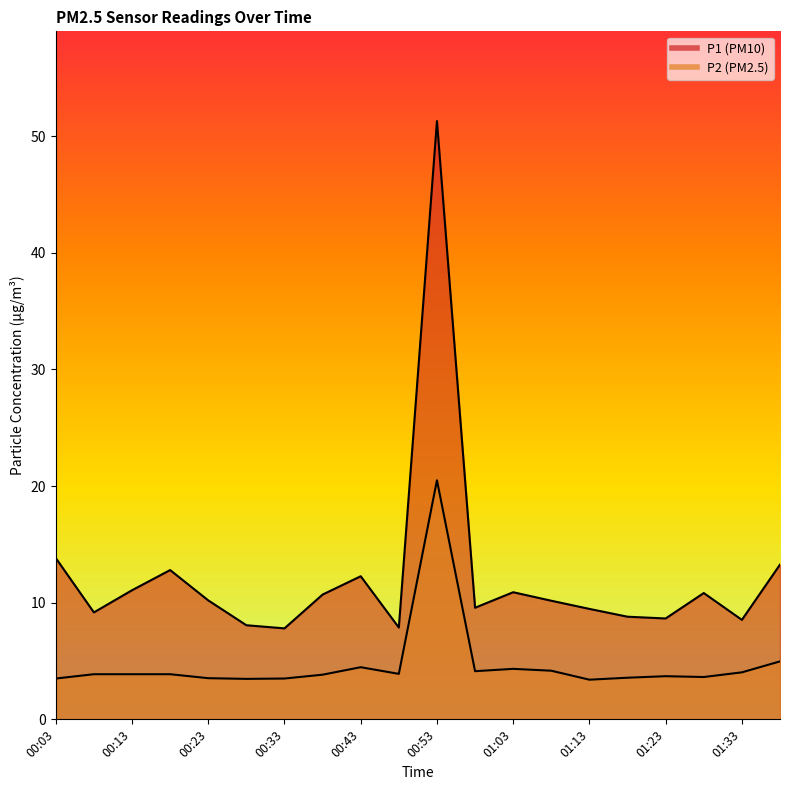

The value of P1 at 01:13 is 9.5. True or false?

True